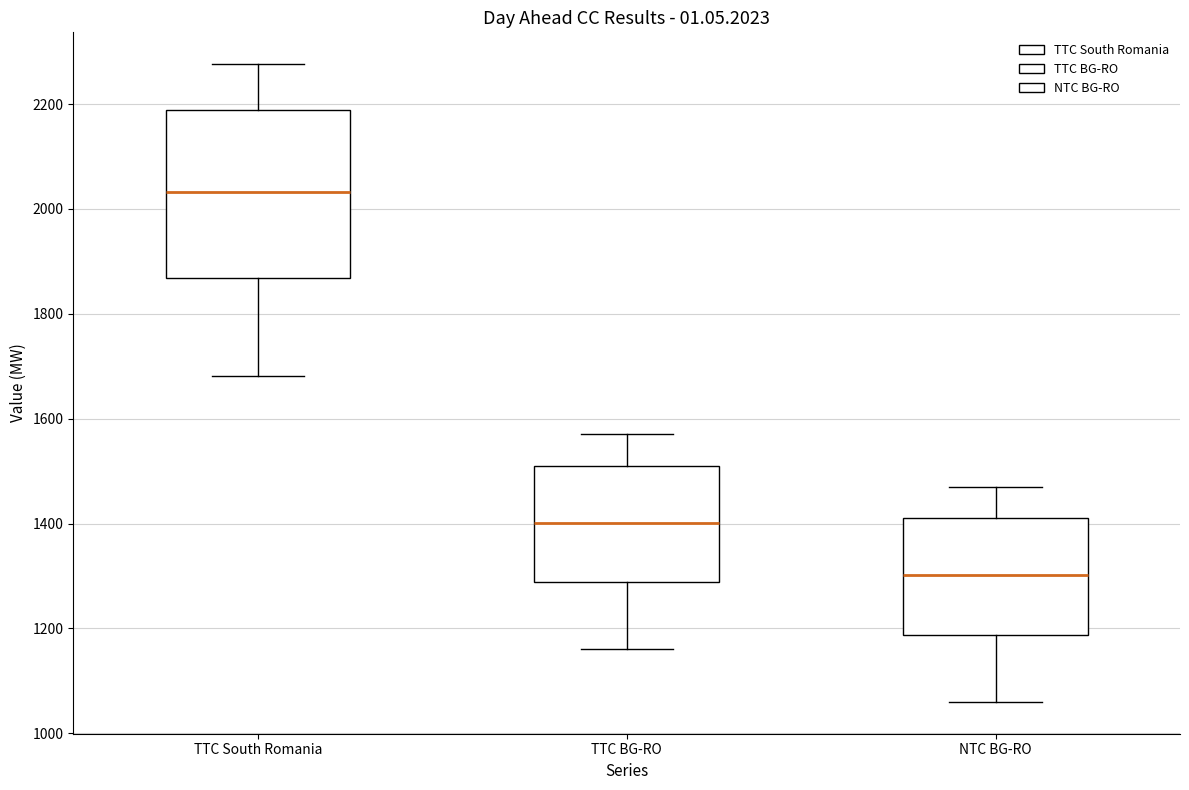

Comparing the boxes themselves (not the whiskers), which one is the tallest?

TTC South Romania